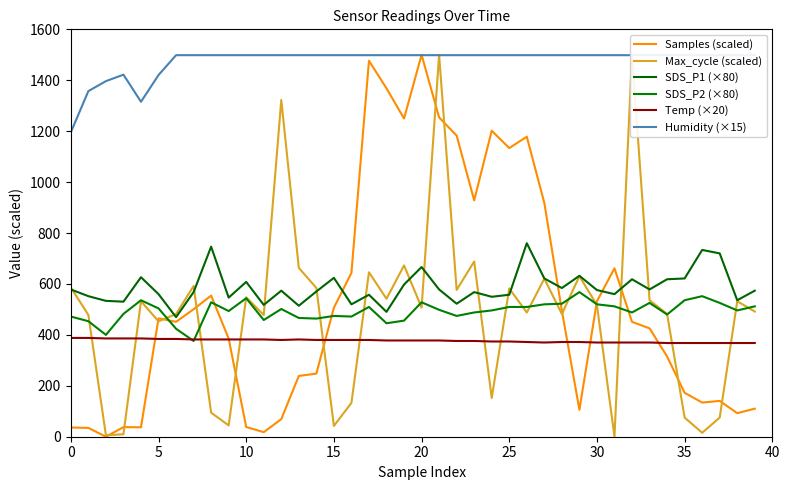

What is the sum of all Max_cycle (scaled) values?

19361.2